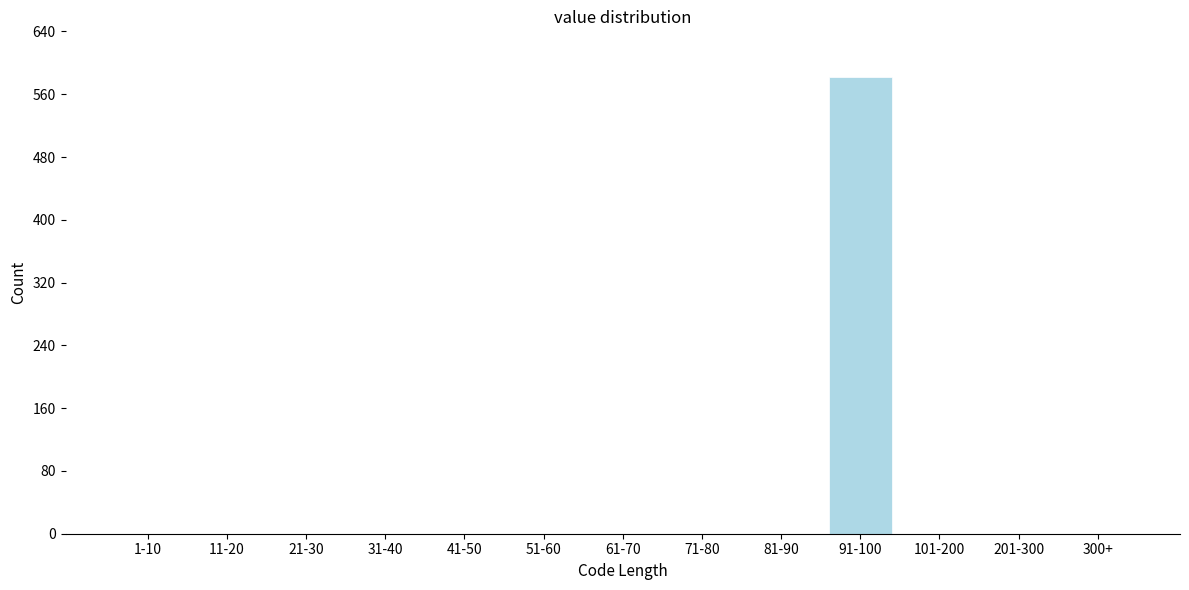

Reading left to right, what are all the values shown in this chart?

1-10=0	11-20=0	21-30=0	31-40=0	41-50=0	51-60=0	61-70=0	71-80=0	81-90=0	91-100=582	101-200=0	201-300=0	300+=0